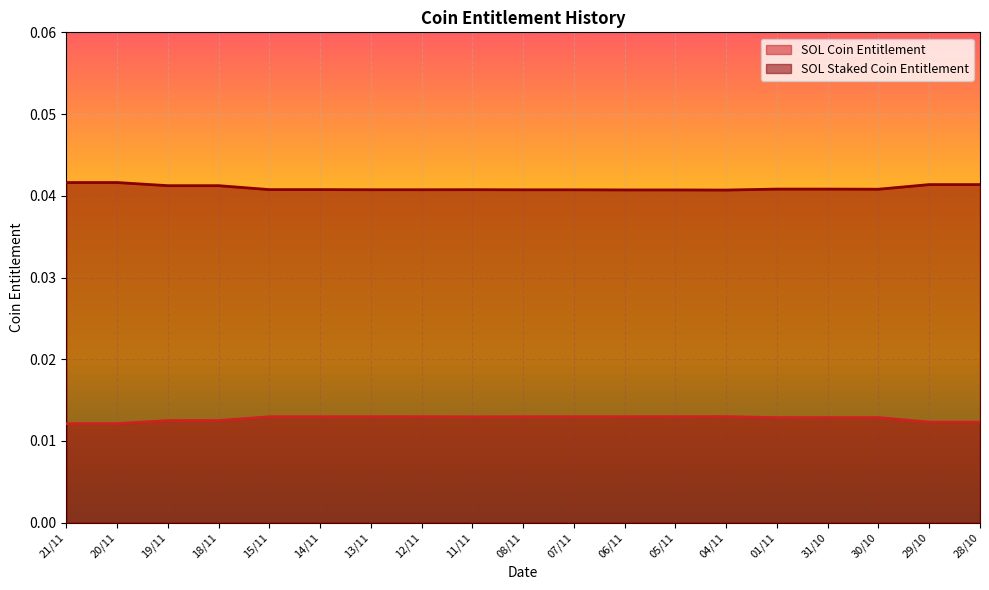

True or false: SOL Staked Coin Entitlement and SOL Coin Entitlement cross at least once.

False